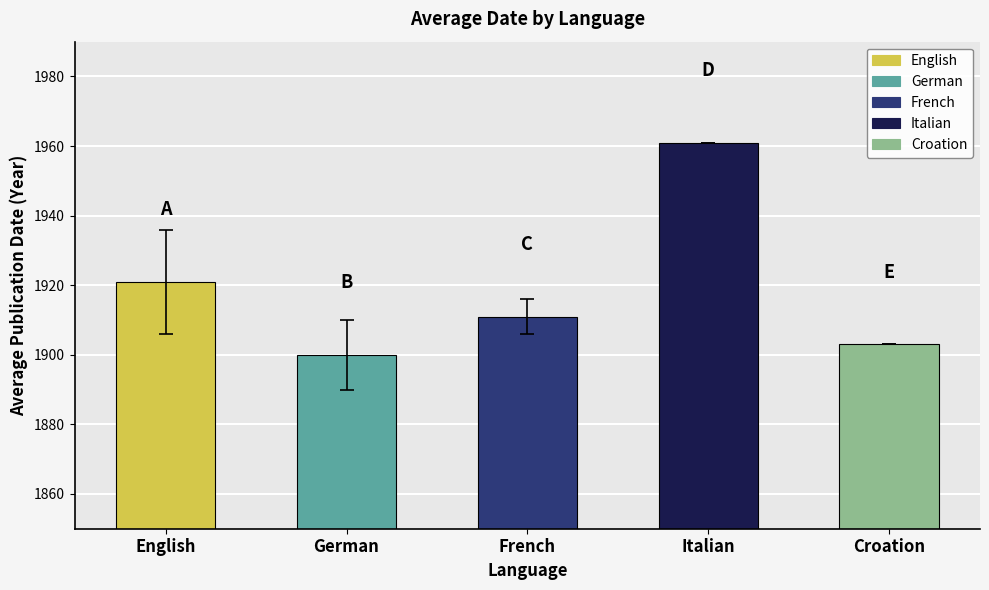

Is it true that the value at Italian is 1961?

True